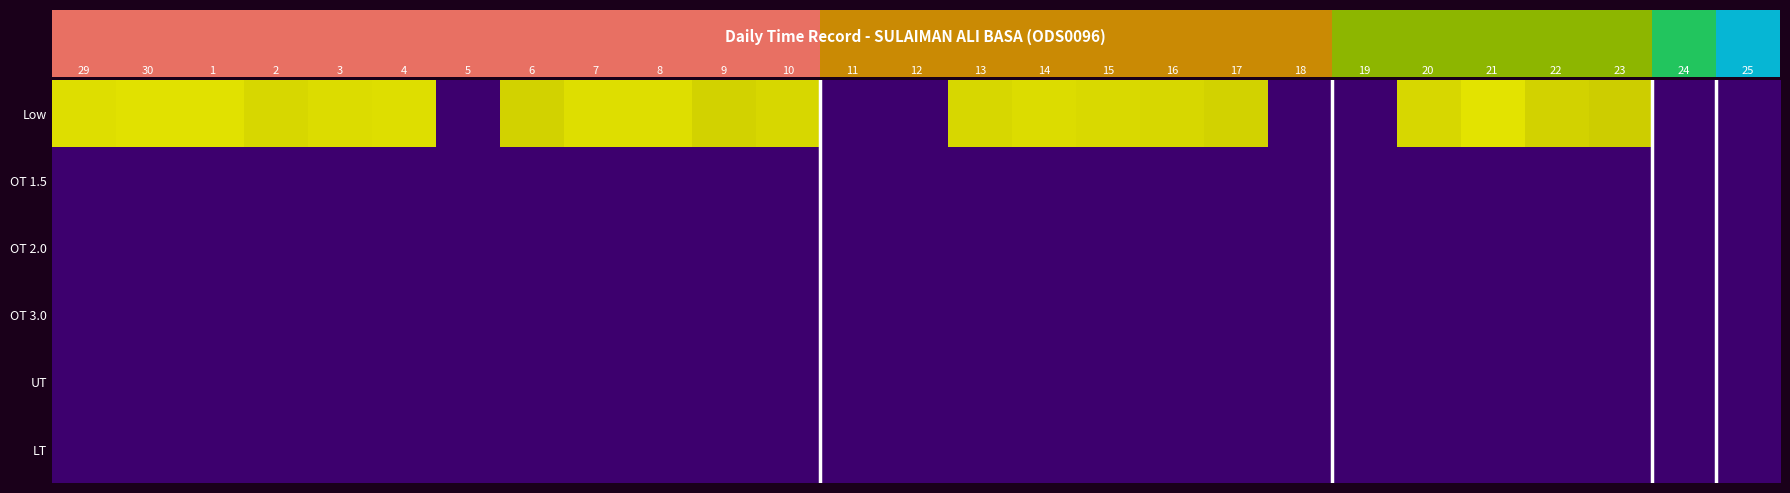

At 30, list the series in order from largest to smallest.

Low, OT 1.5, OT 2.0, OT 3.0, UT, LT